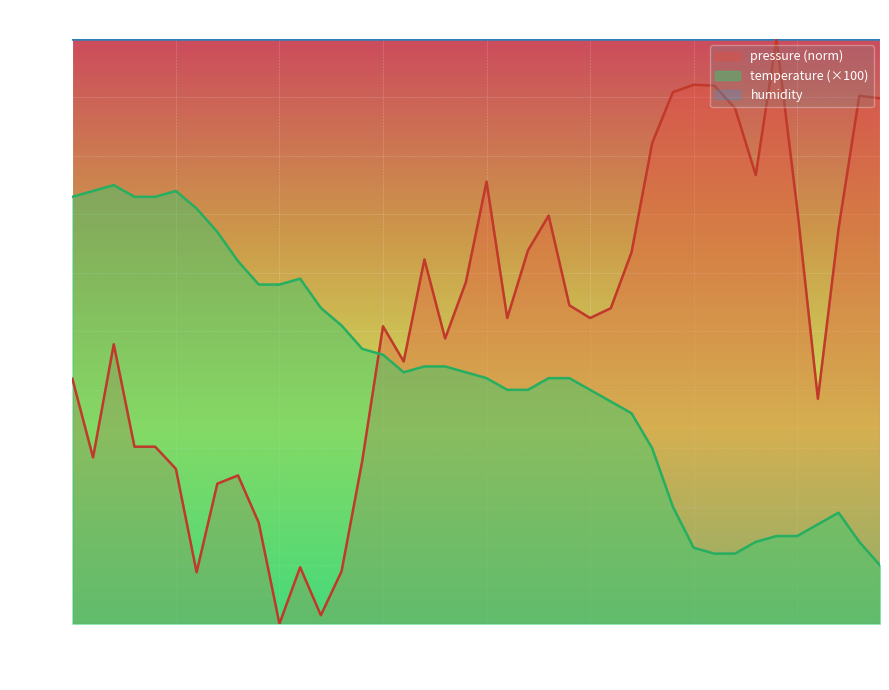

How many interior local valleys does the pressure series have?

10